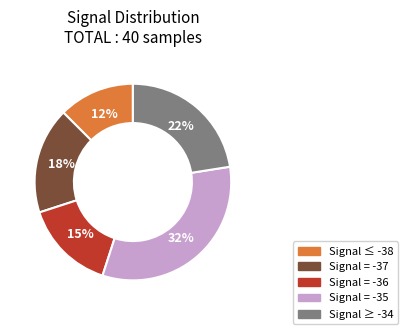

Which category has the biggest portion of the pie?

Signal = -35